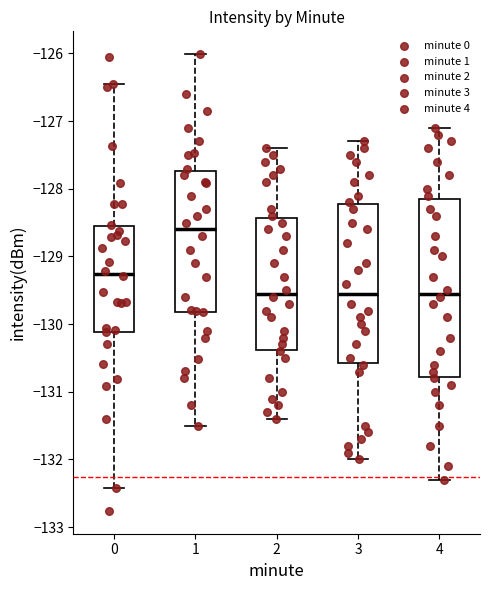

Which box has the highest median line?

1